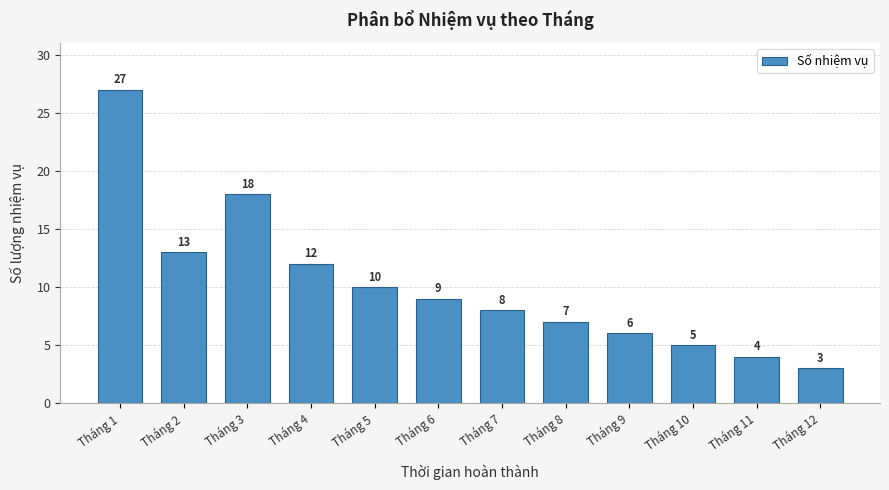

Reading left to right, transcribe all the data shown in this chart.

27	13	18	12	10	9	8	7	6	5	4	3